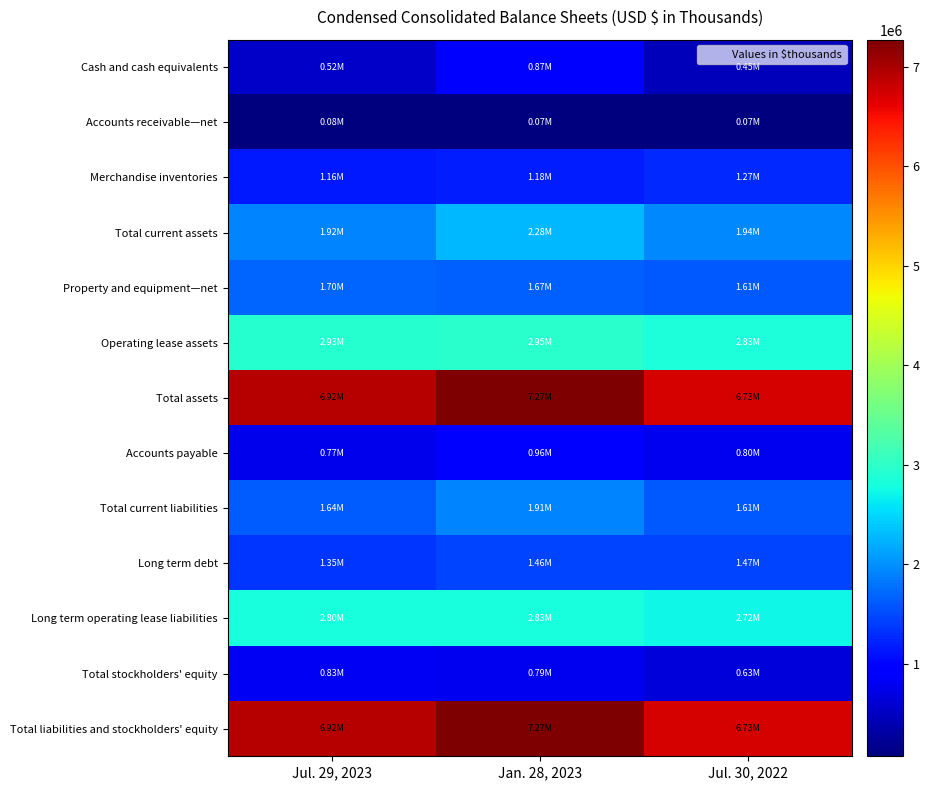

What is the spread (max minus min) of values at Jul. 29, 2023?

6834796